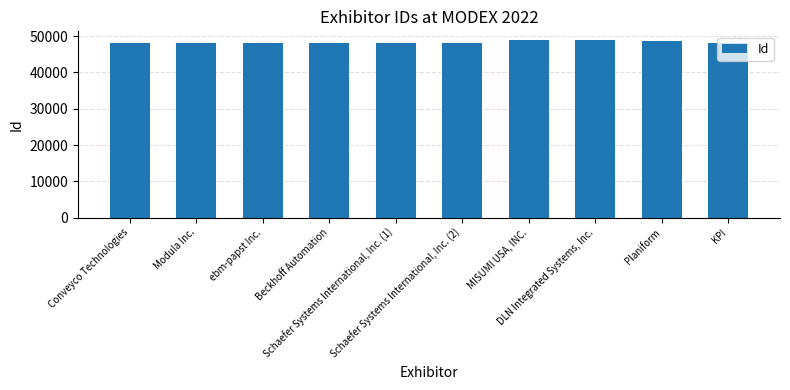

Does the chart contain stacked bars?

No